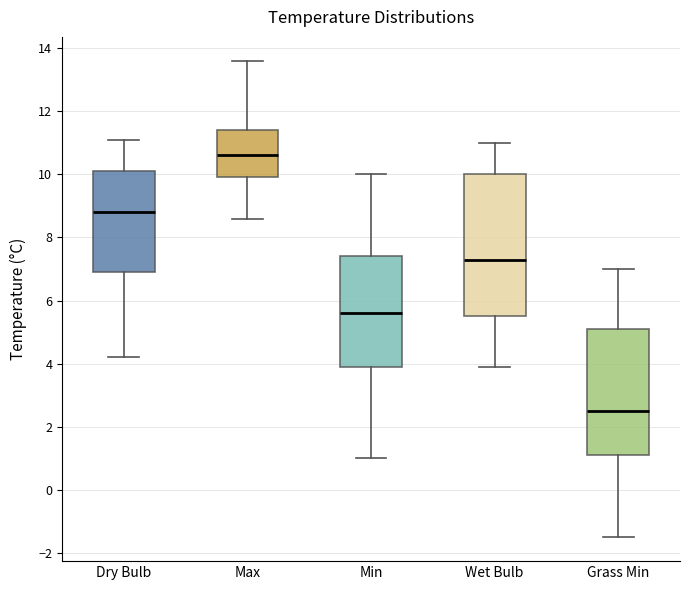

Where does the upper whisker of the box for Dry Bulb end on the y-axis? The values are not printed on the chart, so give them approximately, as read against the axis.

11.2